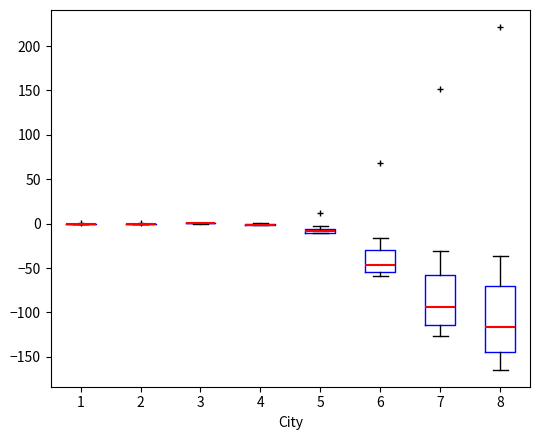

Comparing the boxes themselves (not the whiskers), which one is the tallest?

8